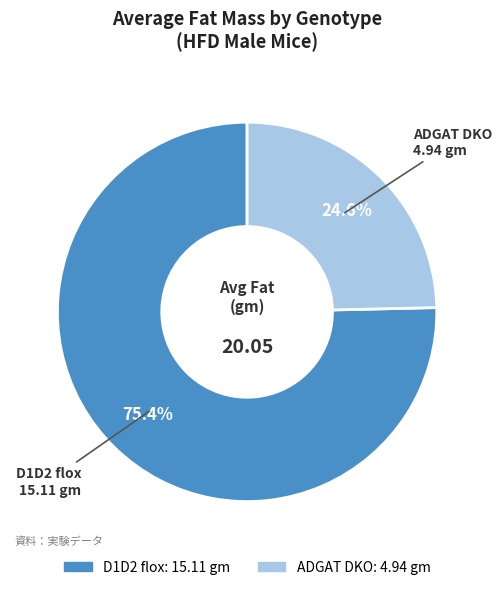

To the nearest percent, what is the difference between the ADGAT DKO and D1D2 flox slice percentages?

51%